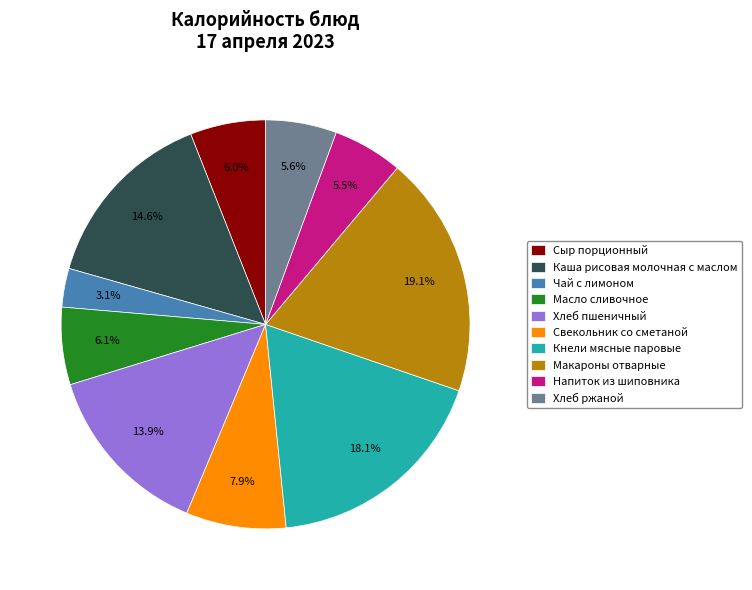

Is the sum of Макароны отварные and Свекольник со сметаной greater than half?

No